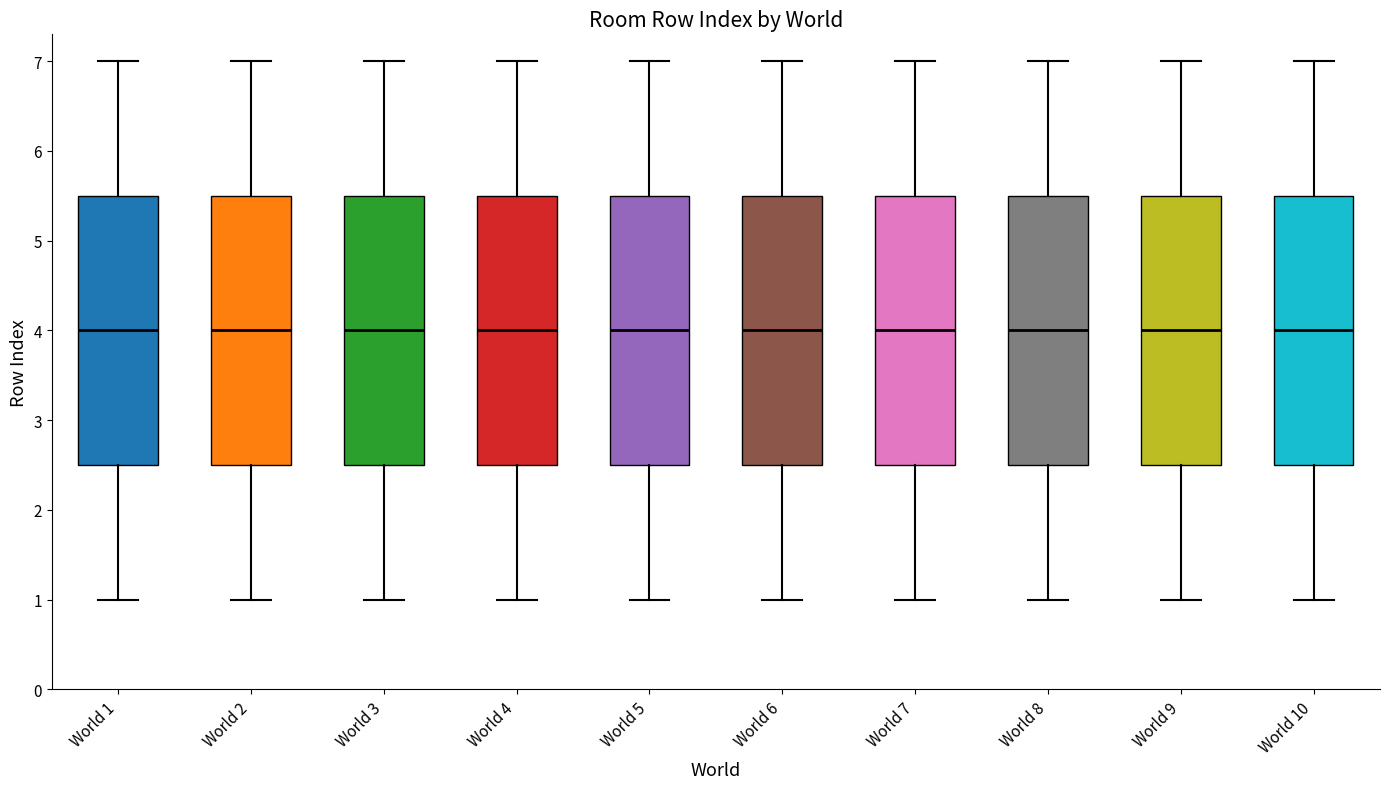

Reading left to right, read every box against the y-axis: the position of its median line, the range the box covers, and the ends of its whiskers. The values are not printed on the chart, so give them approximately, as read against the axis.

World 1: median 4.0, box 2.5 to 5.5, whiskers 1.0 to 7.0
World 2: median 4.0, box 2.5 to 5.5, whiskers 1.0 to 7.0
World 3: median 4.0, box 2.5 to 5.5, whiskers 1.0 to 7.0
World 4: median 4.0, box 2.5 to 5.5, whiskers 1.0 to 7.0
World 5: median 4.0, box 2.5 to 5.5, whiskers 1.0 to 7.0
World 6: median 4.0, box 2.5 to 5.5, whiskers 1.0 to 7.0
World 7: median 4.0, box 2.5 to 5.5, whiskers 1.0 to 7.0
World 8: median 4.0, box 2.5 to 5.5, whiskers 1.0 to 7.0
World 9: median 4.0, box 2.5 to 5.5, whiskers 1.0 to 7.0
World 10: median 4.0, box 2.5 to 5.5, whiskers 1.0 to 7.0